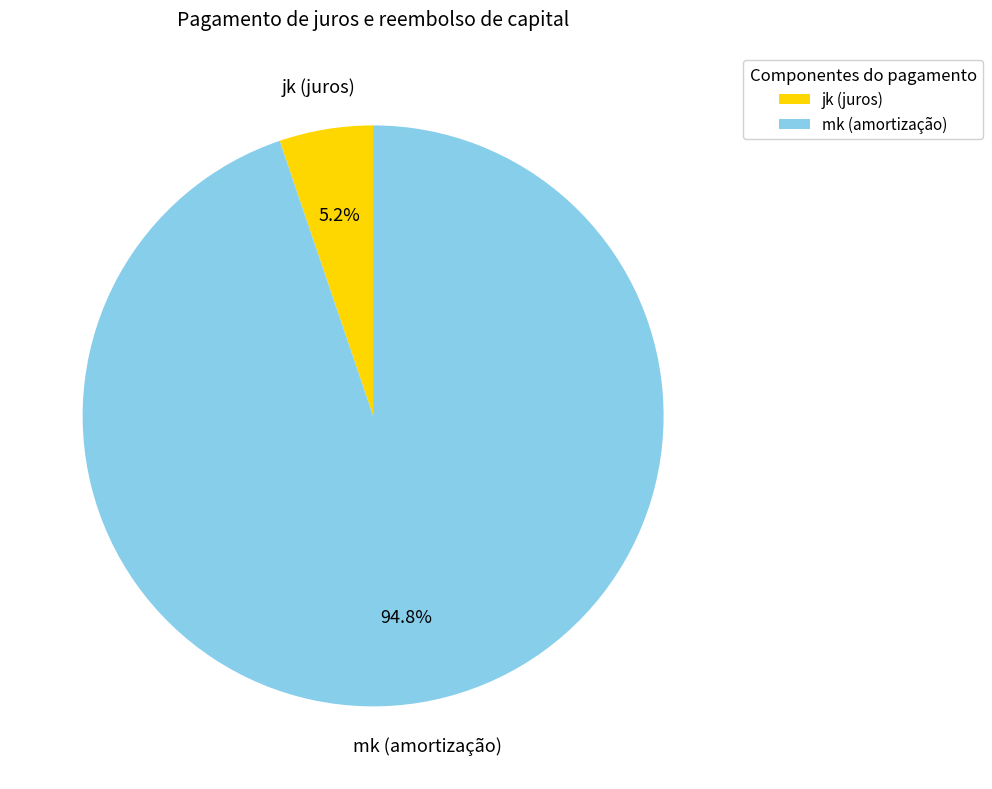

Which has a higher value, jk (juros) or mk (amortização)?

mk (amortização)